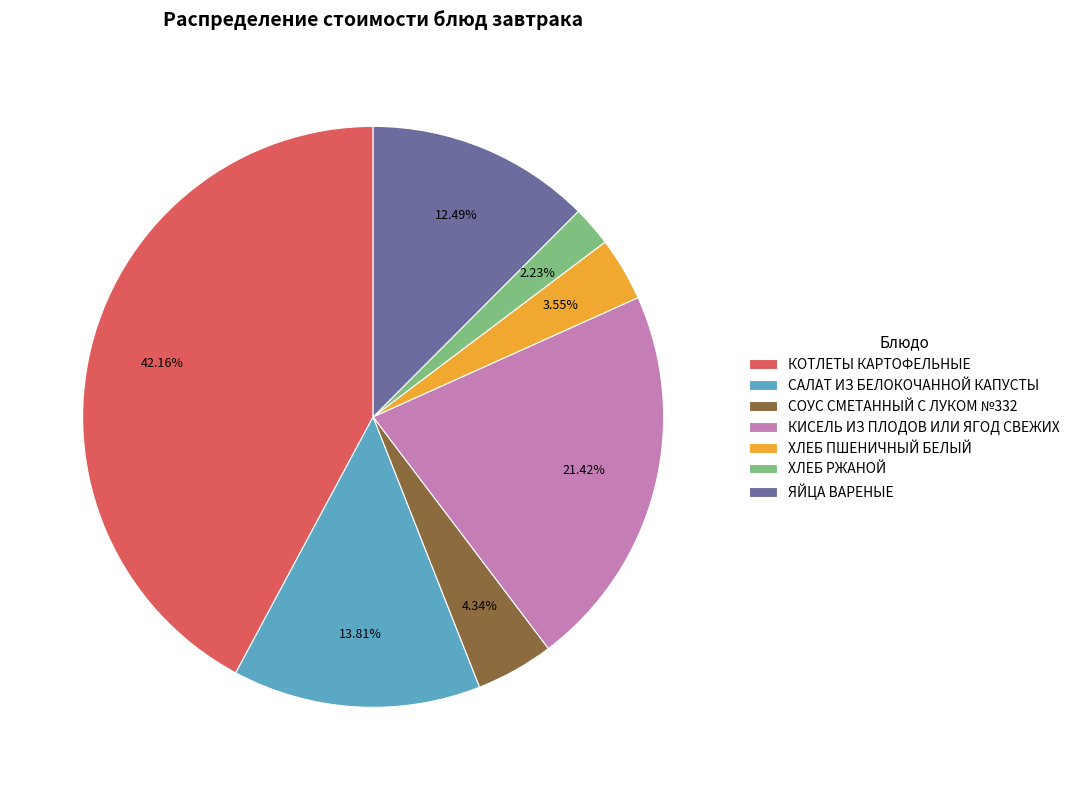

To the nearest percent, what is the average slice percentage?

14%